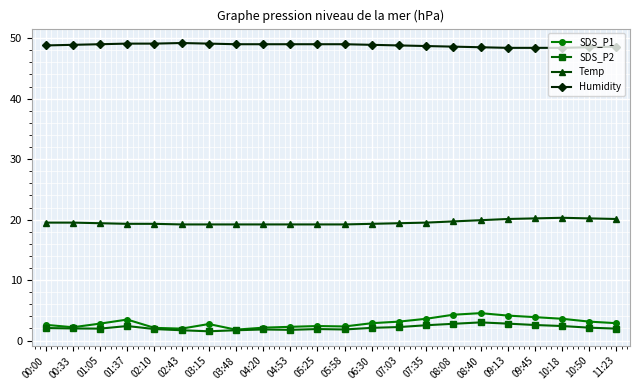

What value does the SDS_P1 series have at 09:13?

4.1